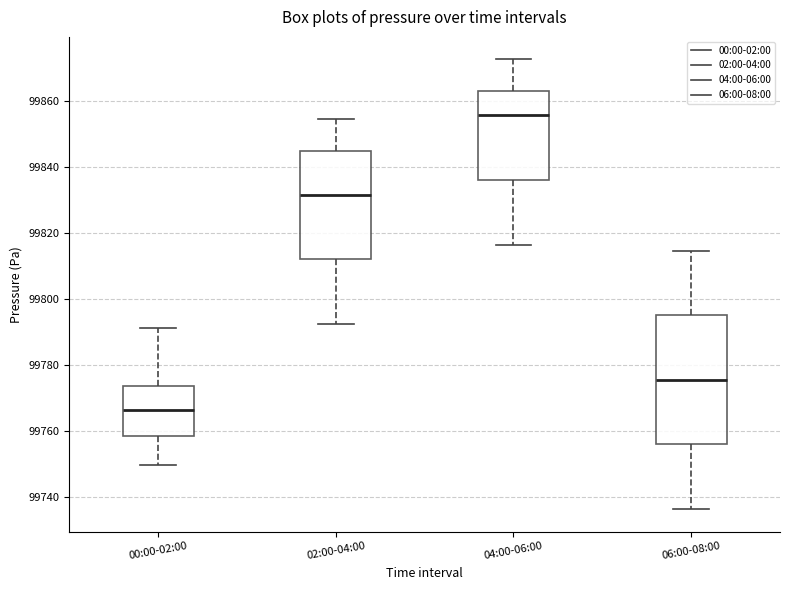

Which box has the lowest median line?

00:00-02:00